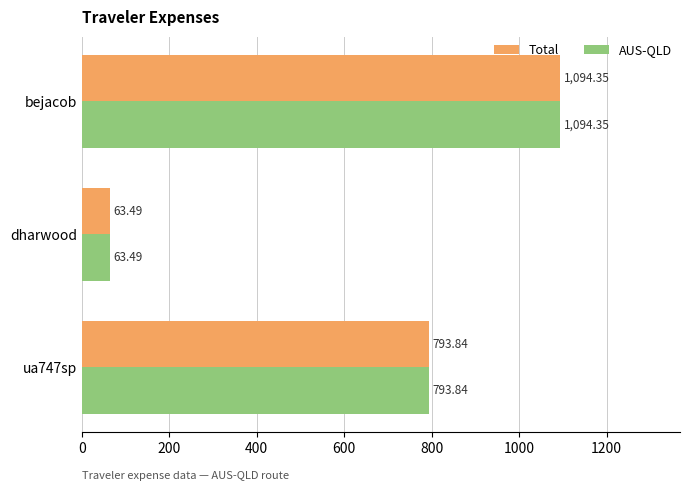

What is the difference between the maximum and second lowest values in the AUS-QLD series?

300.5